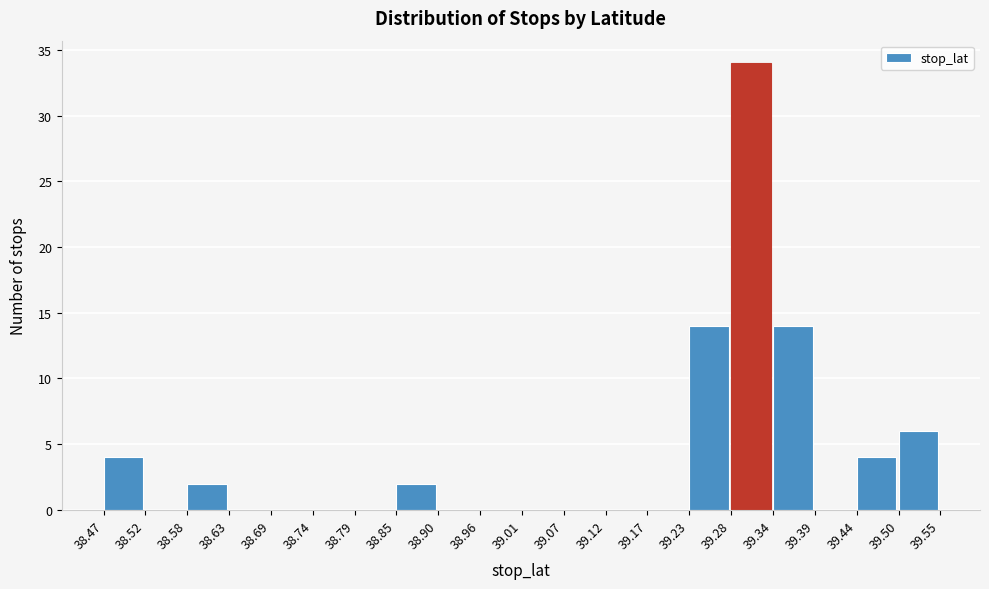

How tall is the bar that spans 39.34 to 39.39 on the x-axis? The values are not printed on the chart, so give them approximately, as read against the axis.

14